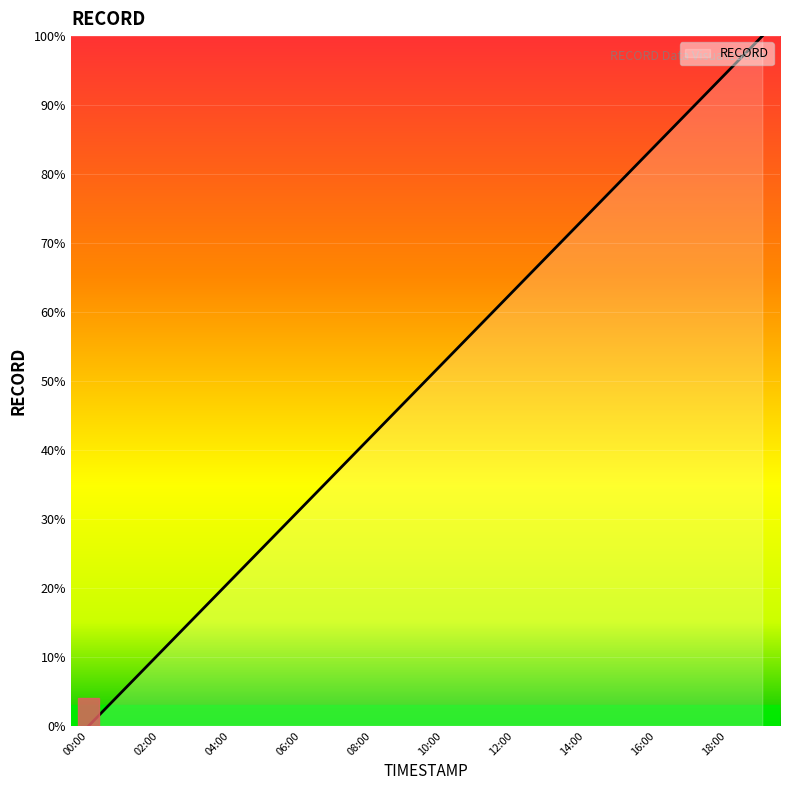

What is the difference between the maximum and minimum values?

100.0